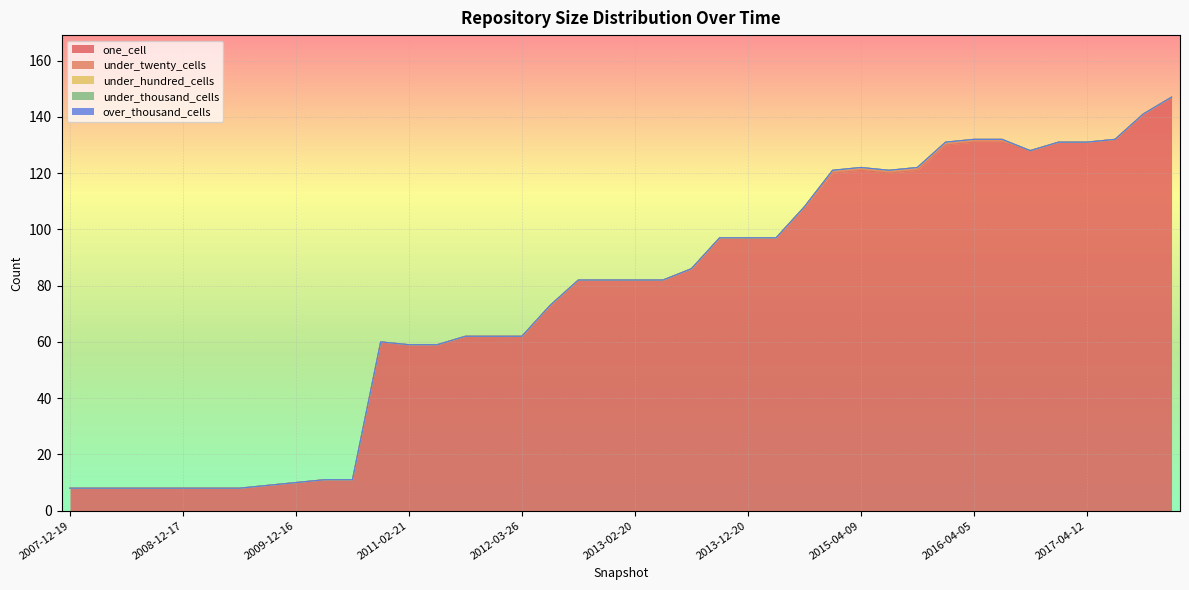

List the labels in order of one_cell value, smallest first.

2007-12-19, 2008-04-01, 2008-06-27, 2008-10-10, 2008-12-17, 2009-04-06, 2009-06-17, 2009-09-25, 2009-12-16, 2010-04-01, 2010-07-26, 2011-02-21, 2011-06-10, 2010-11-17, 2011-09-05, 2012-01-18, 2012-03-26, 2012-07-13, 2012-10-31, 2012-12-11, 2013-02-20, 2013-05-21, 2013-07-09, 2013-09-10, 2013-12-20, 2014-03-28, 2014-09-08, 2015-01-19, 2015-07-03, 2015-04-09, 2015-10-01, 2016-10-07, 2016-01-04, 2016-04-05, 2016-07-04, 2016-12-27, 2017-04-12, 2017-07-24, 2017-10-12, 2017-12-22